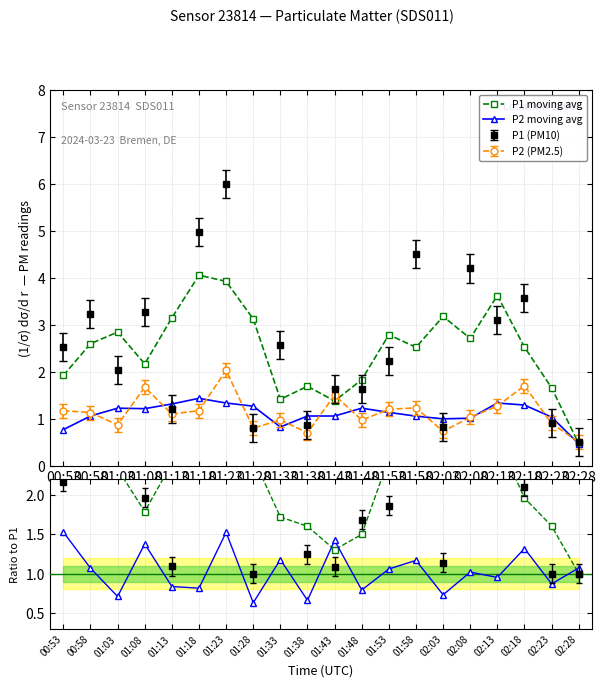

True or false: P2 / P2 MA and MA ratio intersect in this chart.

True